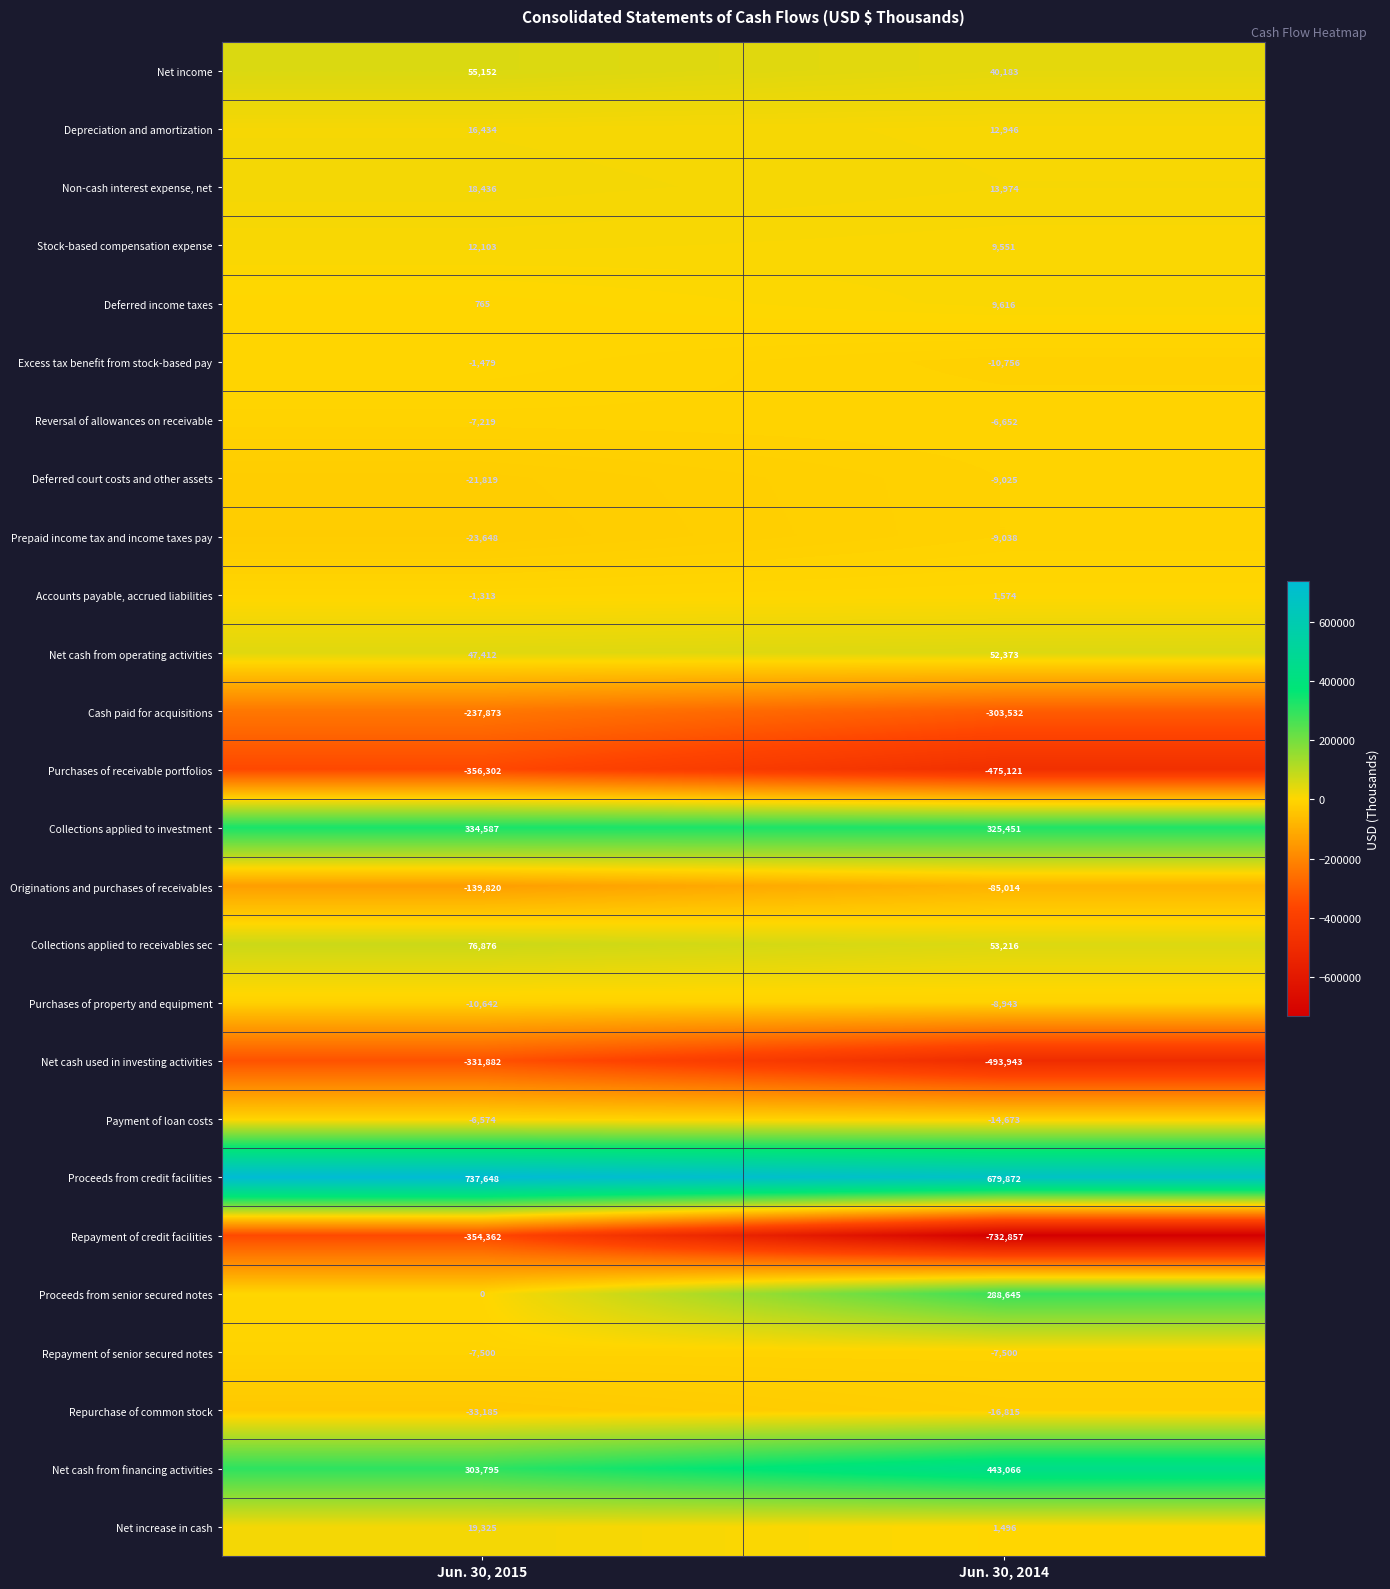

At which label does Stock-based compensation expense reach its minimum?

Jun. 30, 2014